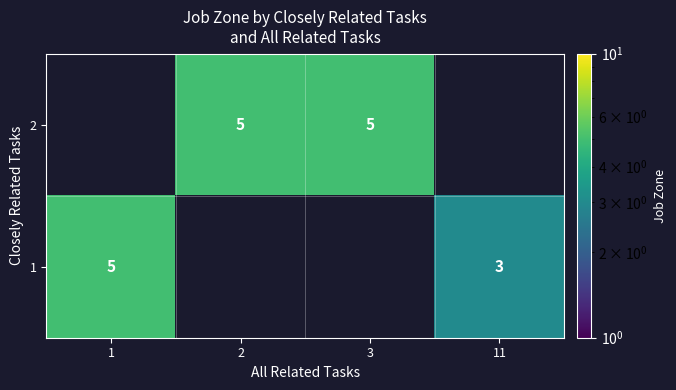

True or false: 2 has a value of 5 at 2.

True